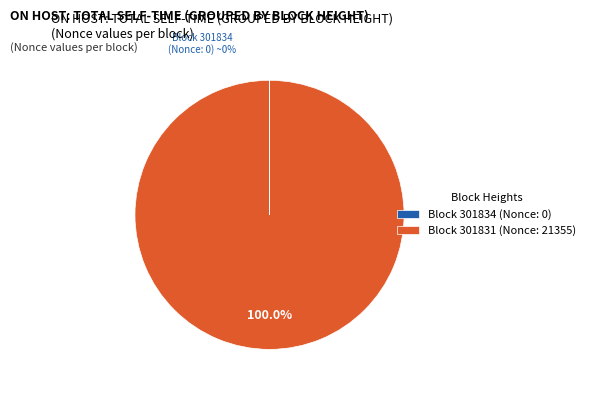

Which slice is the largest?

Block 301831 (Nonce: 21355)